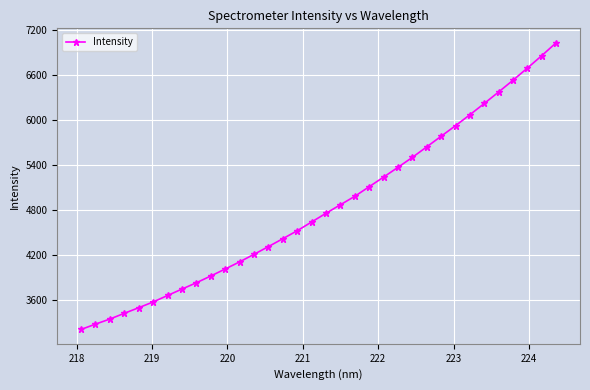

What is the difference between the second highest and minimum values?

3661.3